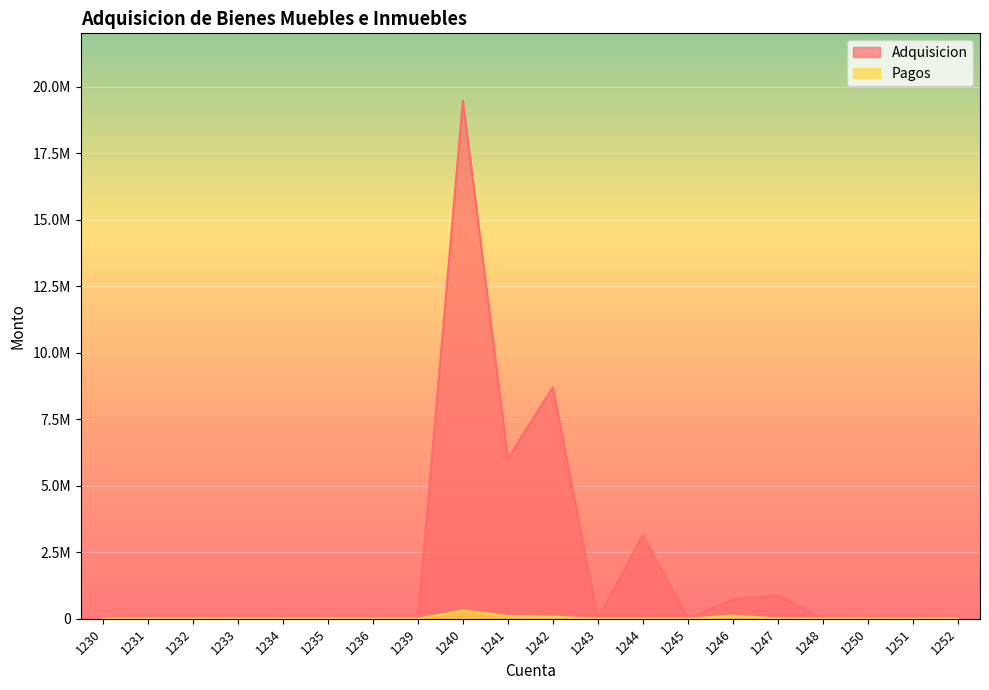

True or false: Pagos and Adquisicion intersect in this chart.

False